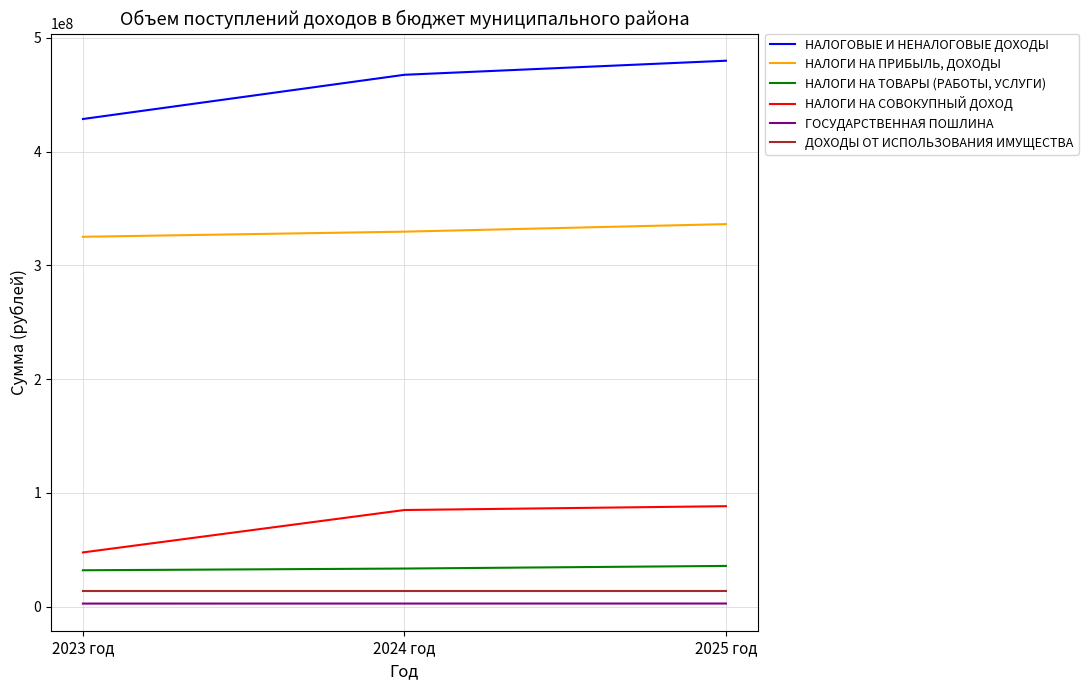

Which series has the largest range (max minus min)?

НАЛОГОВЫЕ И НЕНАЛОГОВЫЕ ДОХОДЫ